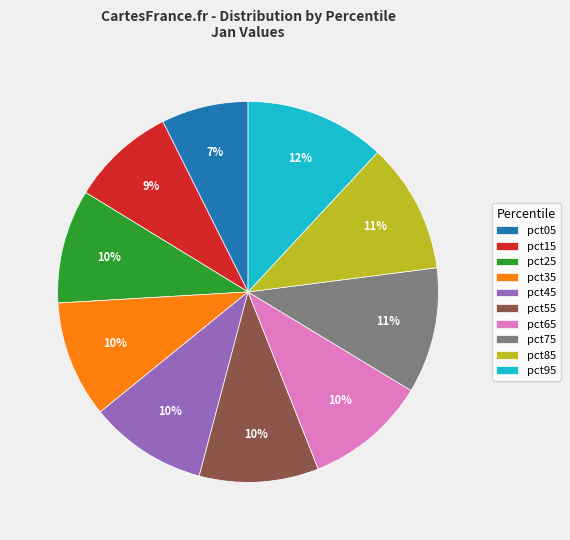

What is the largest slice in the pie chart?

pct95